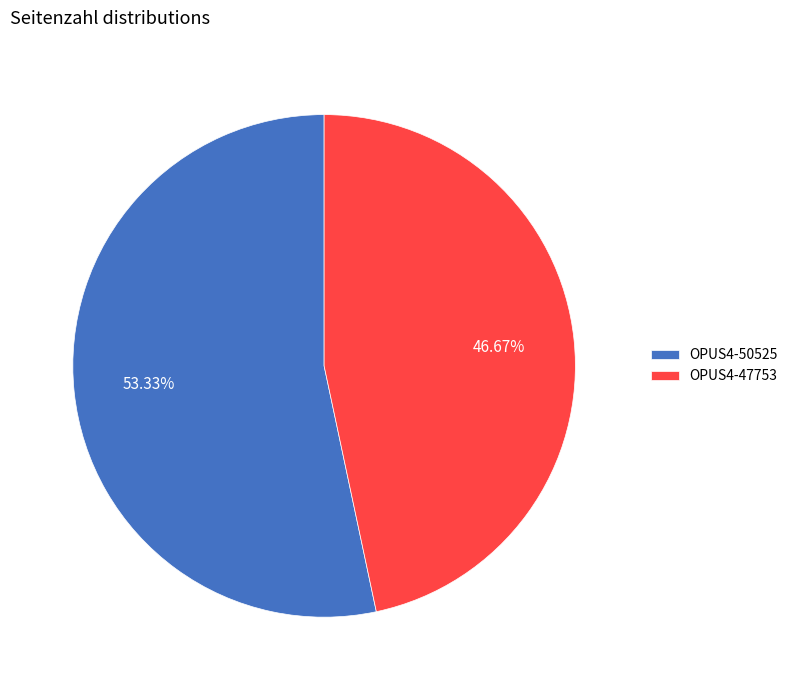

To the nearest percent, what portion does OPUS4-47753 represent?

47%